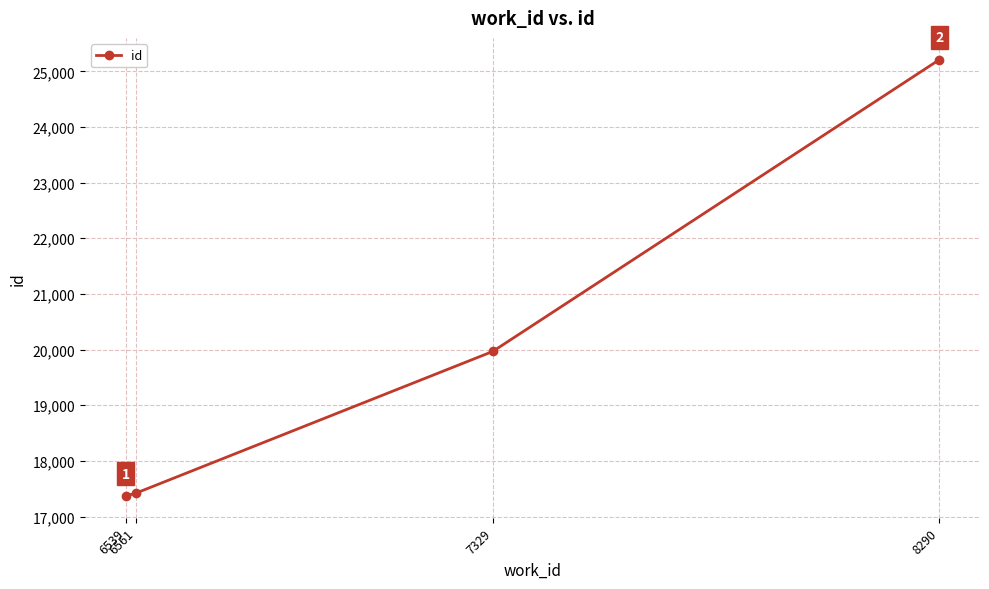

Is this an area chart (filled region under the line)?

No